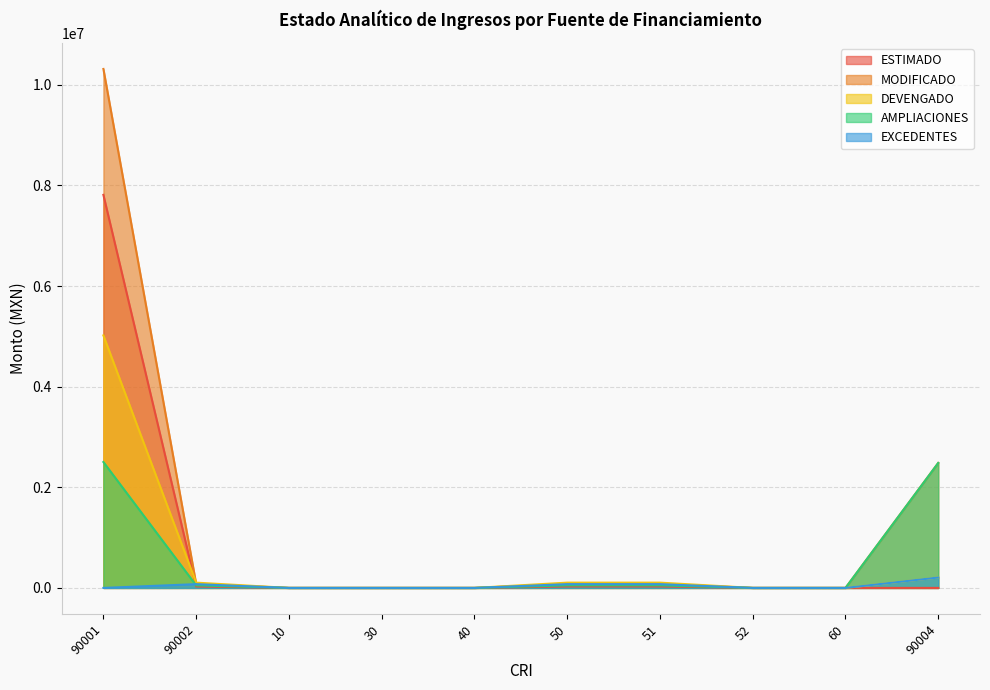

The value of DEVENGADO at 51 is 173690.3. True or false?

False